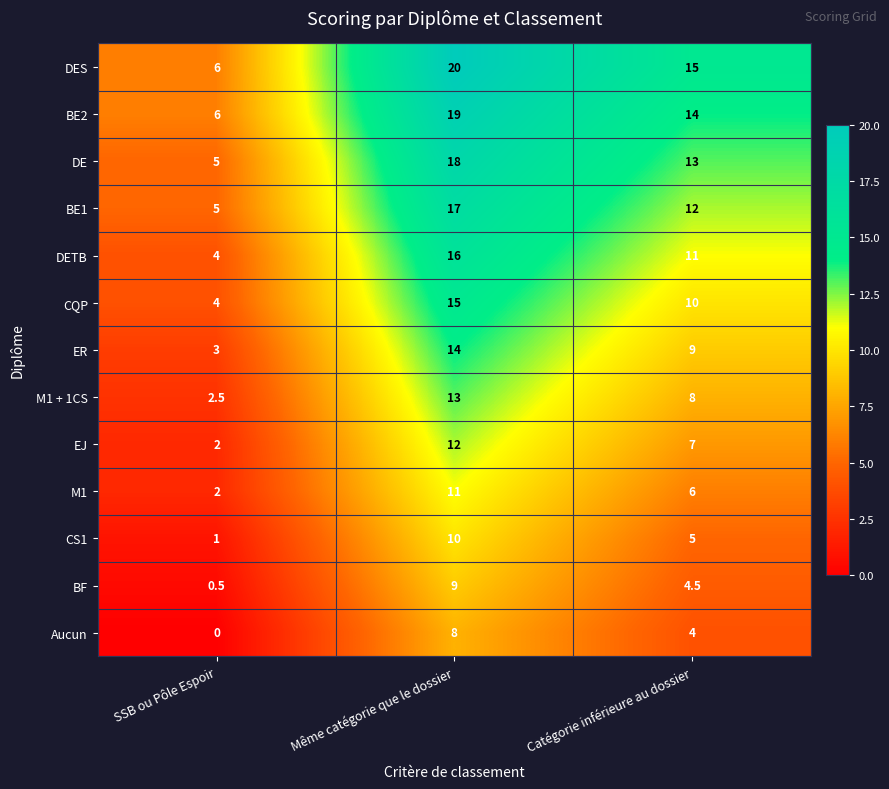

Rank the series by their maximum value, from highest to lowest.

DES, BE2, DE, BE1, DETB, CQP, ER, M1 + 1CS, EJ, M1, CS1, BF, Aucun